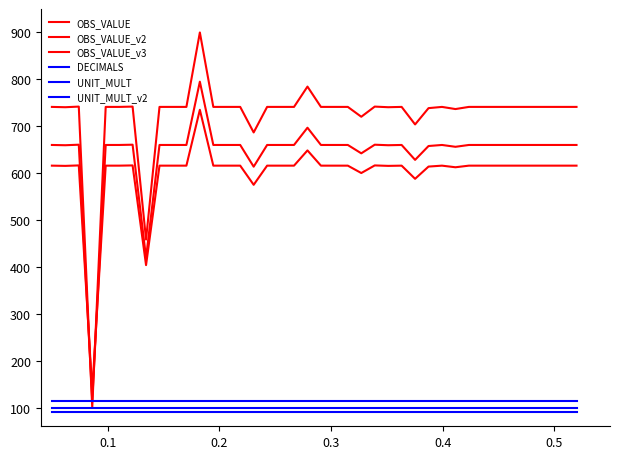

True or false: OBS_VALUE_v3 and UNIT_MULT_v2 intersect in this chart.

False